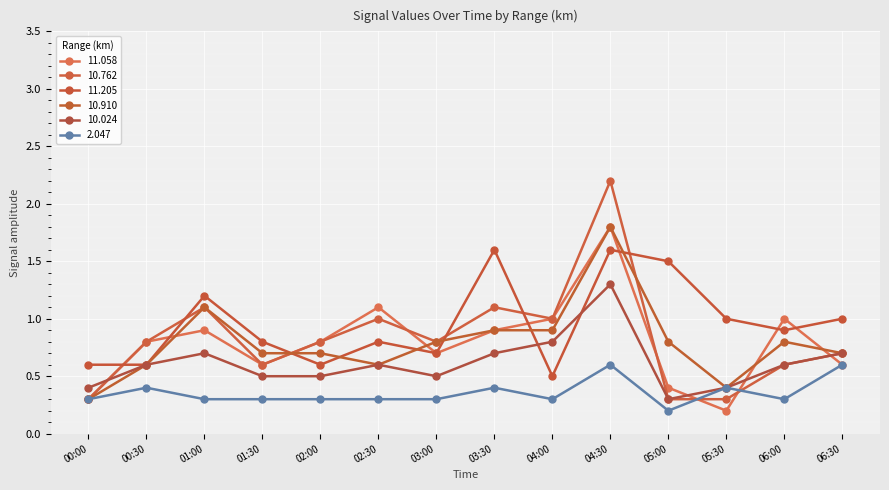

Is this an area chart (filled region under the line)?

No